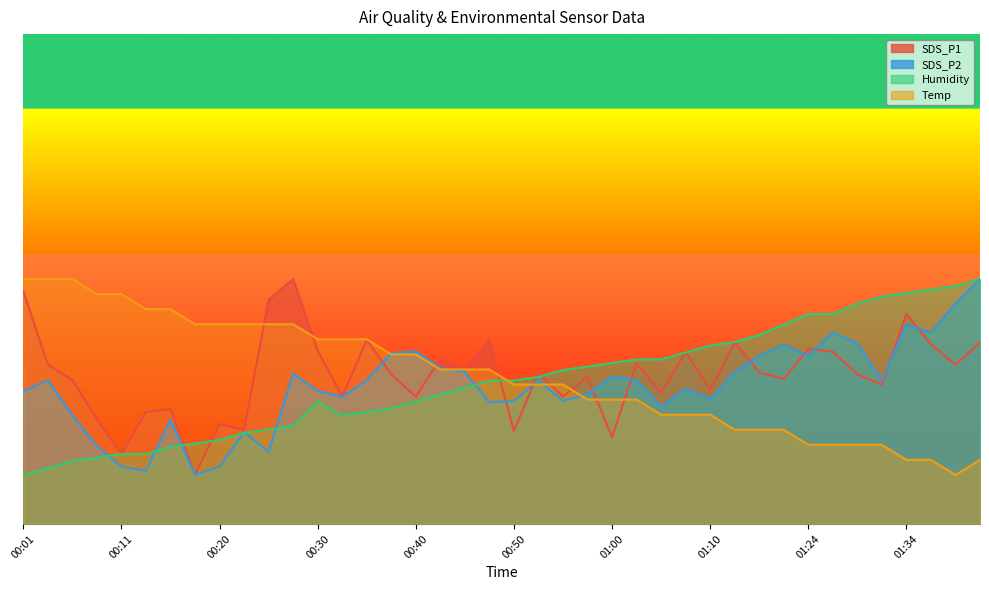

At which category does the chart reach its minimum across all series?

00:18